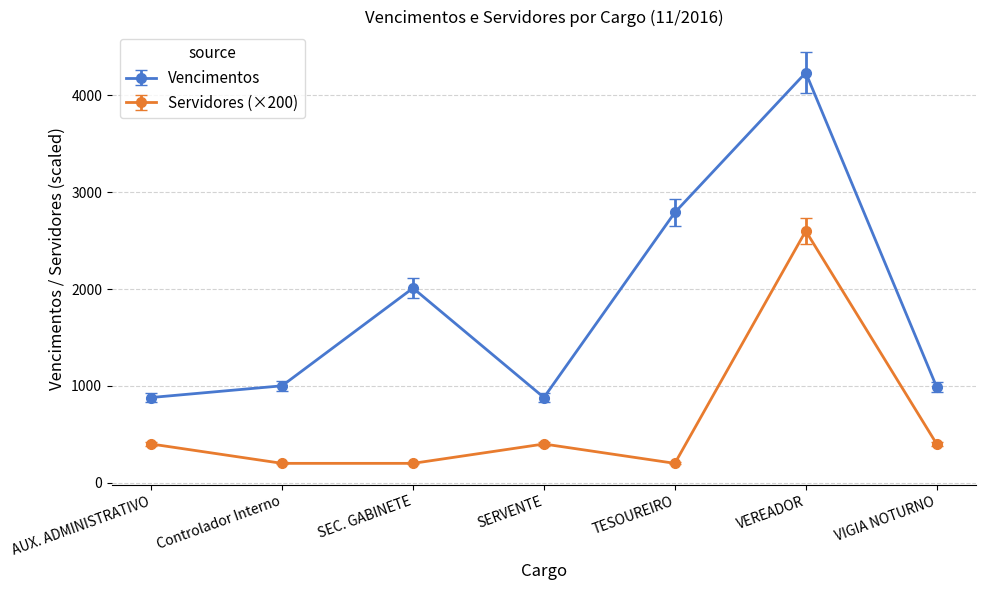

How many data points does each series have?

7